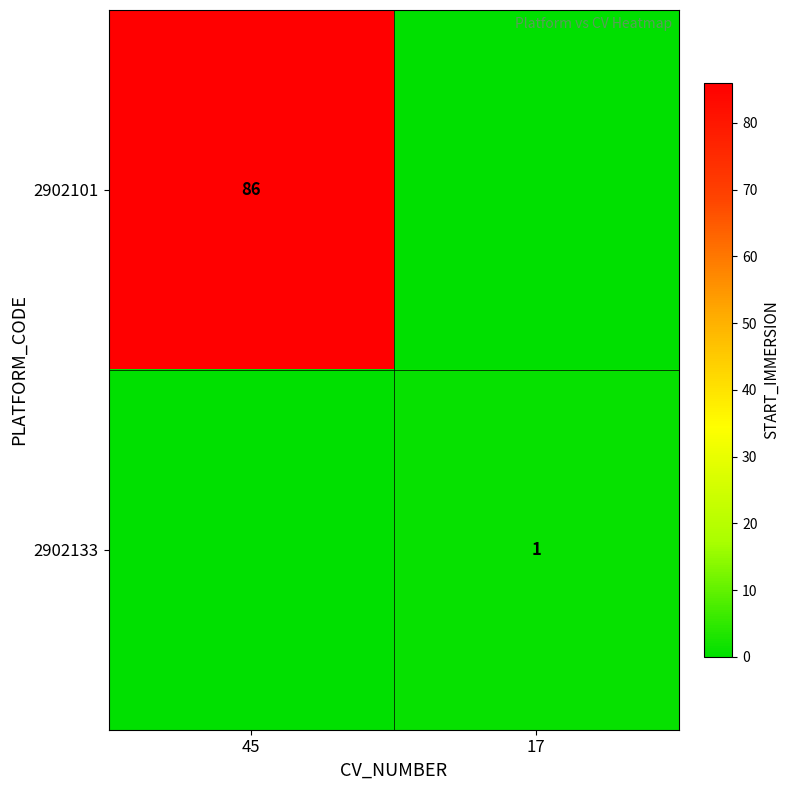

The 2902133 series shows 2 at 17. True or false?

False